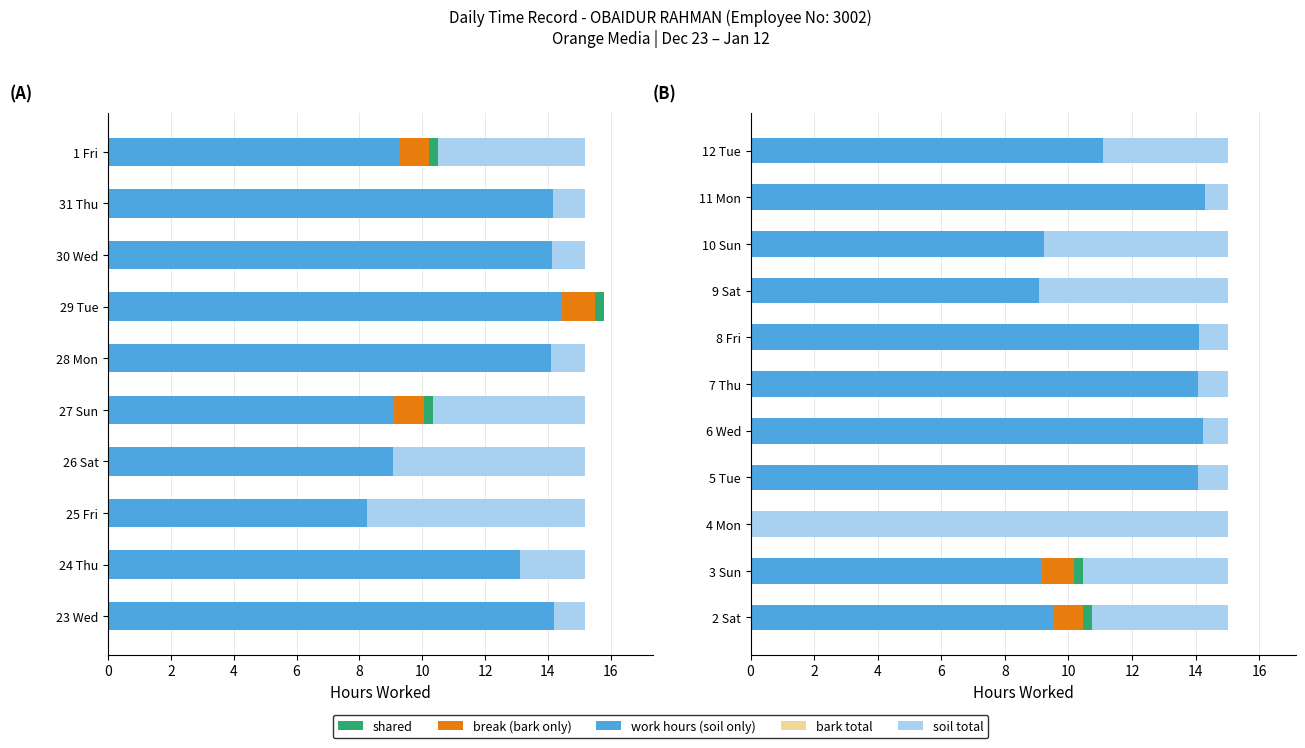

The bark only series shows 0.0 at 5 Tue. True or false?

True